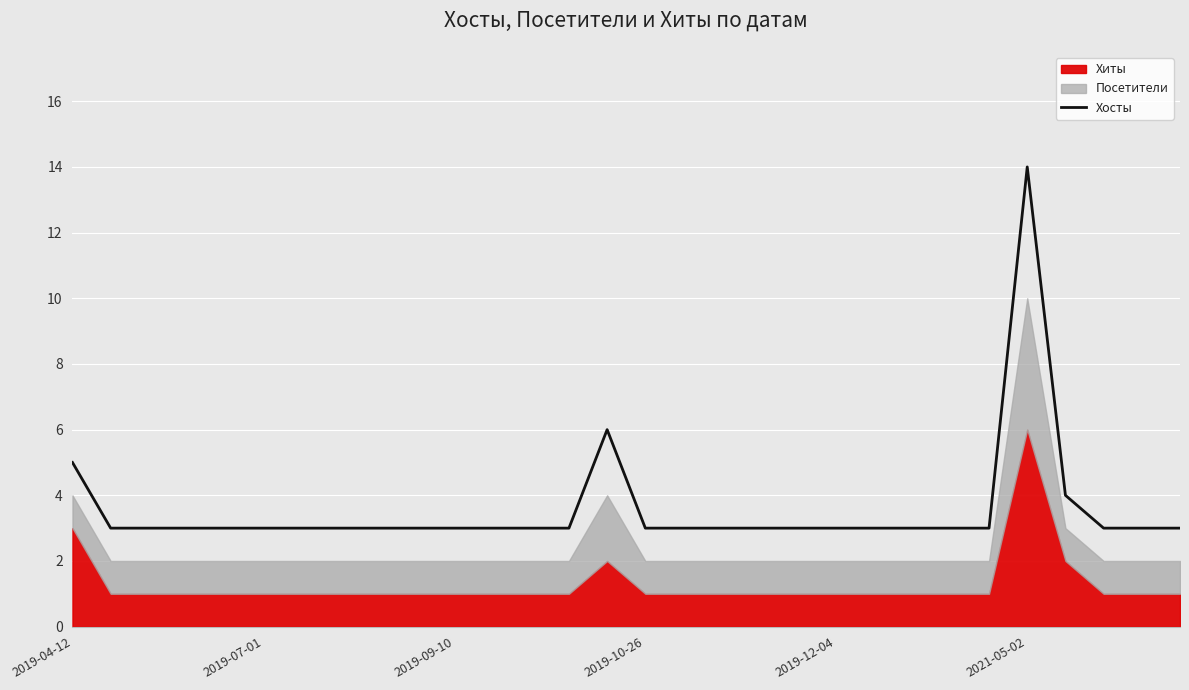

What value does the data have at 14, to the nearest 10?

10